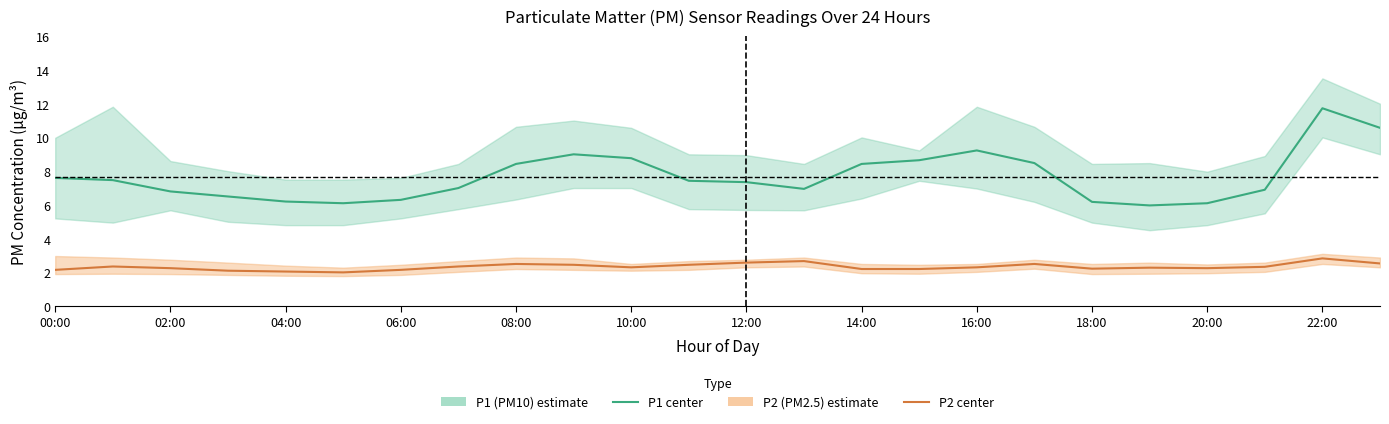

What is the total value across all series at 20:00?

8.3